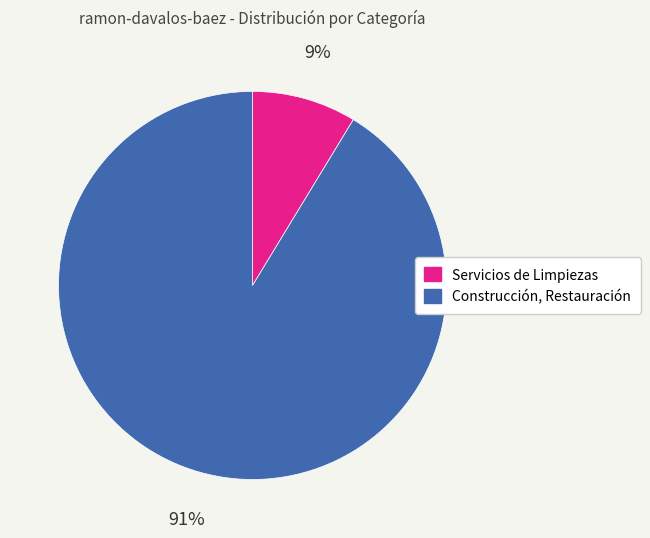

To the nearest percent, what is the average slice percentage?

50%